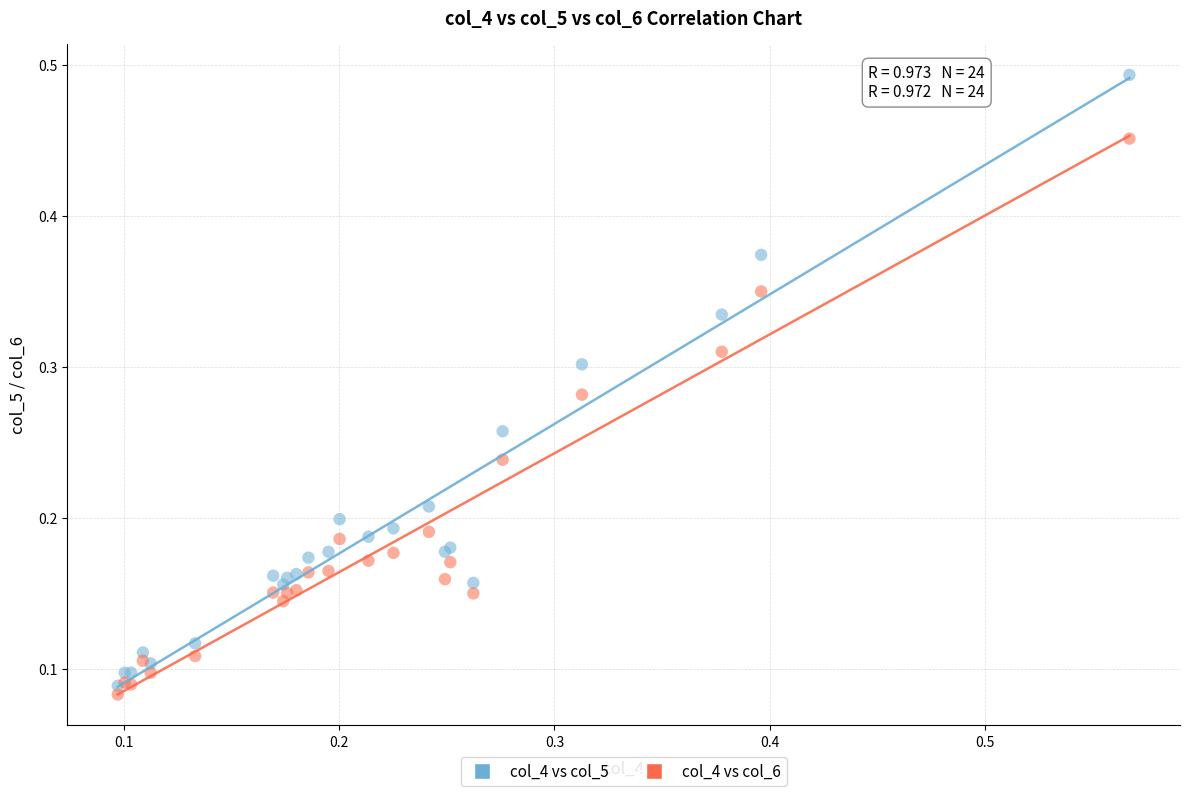

What are all the series names shown in the legend?

col_4 vs col_5, col_4 vs col_6